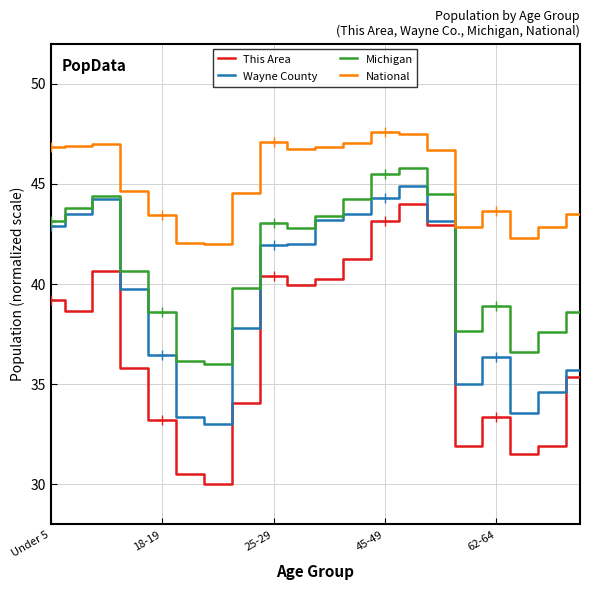

Reading left to right, extract all data points from this chart.

This Area: 39.2	38.6	40.6	35.8	33.2	30.5	30.0	34.1	40.4	39.9	40.3	41.2	43.2	44.0	42.9	31.9	33.4	31.5	31.9	35.4
Wayne County: 42.9	43.5	44.2	39.8	36.5	33.4	33.0	37.8	41.9	42.0	43.2	43.5	44.3	44.9	43.1	35.0	36.3	33.6	34.6	35.7
Michigan: 43.2	43.8	44.4	40.6	38.6	36.2	36.0	39.8	43.1	42.8	43.4	44.2	45.5	45.8	44.5	37.6	38.9	36.6	37.6	38.6
National: 46.8	46.9	47.0	44.6	43.4	42.1	42.0	44.6	47.1	46.8	46.8	47.0	47.6	47.5	46.7	42.8	43.6	42.3	42.8	43.5